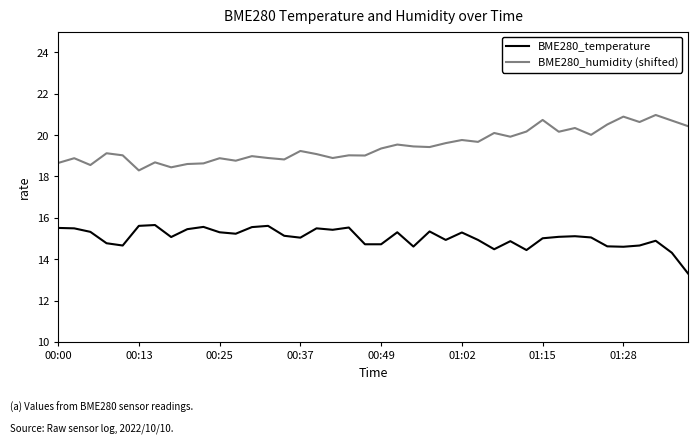

What is the minimum value shown in the chart?

13.3